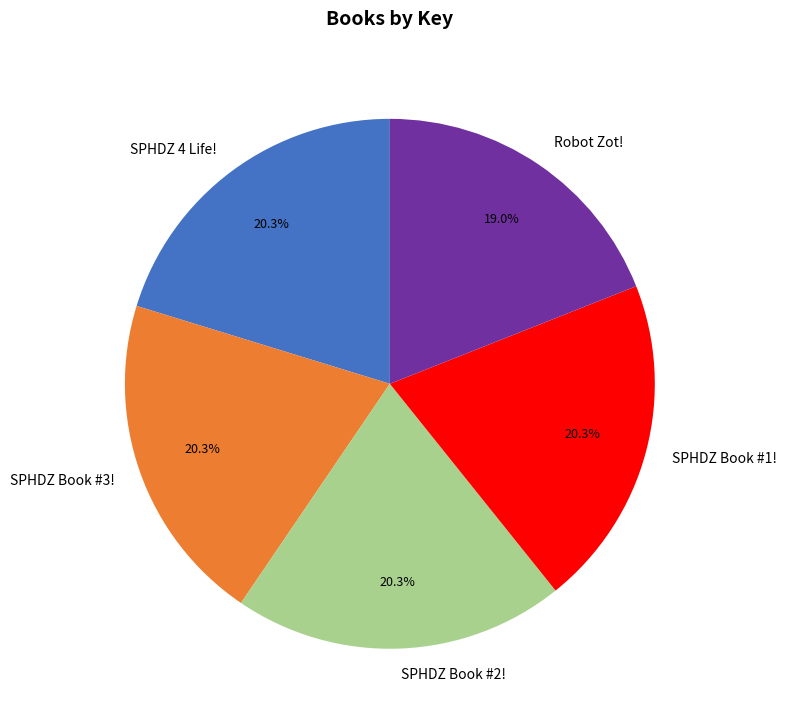

How many segments does this pie chart have?

5